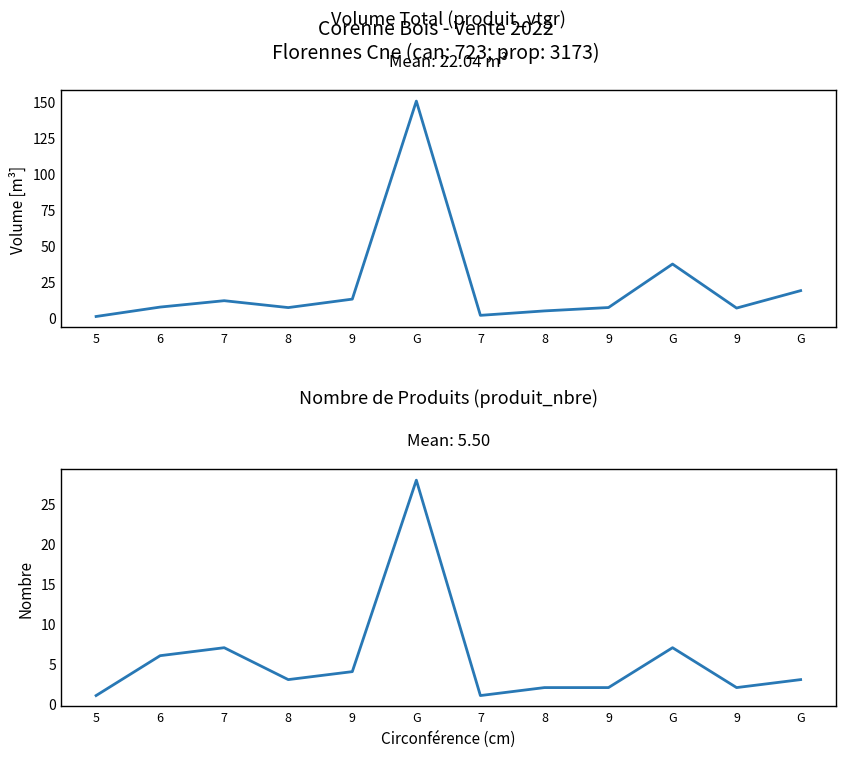

What are all the series names shown in the legend?

produit_vtgr, produit_nbre